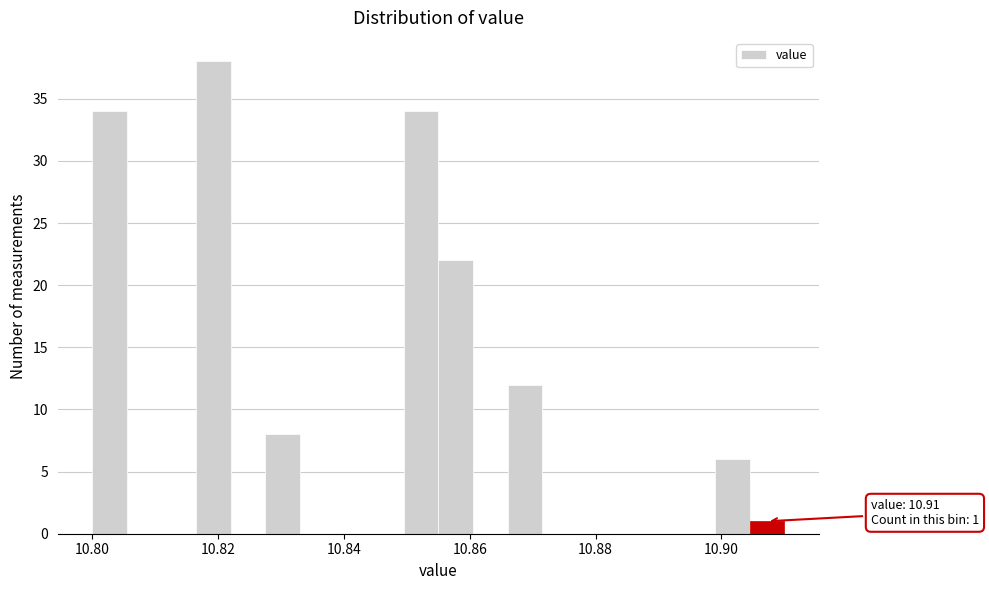

Around what value on the x-axis is the tallest bar? Give the approximate position of its centre, as read against the axis.

10.820